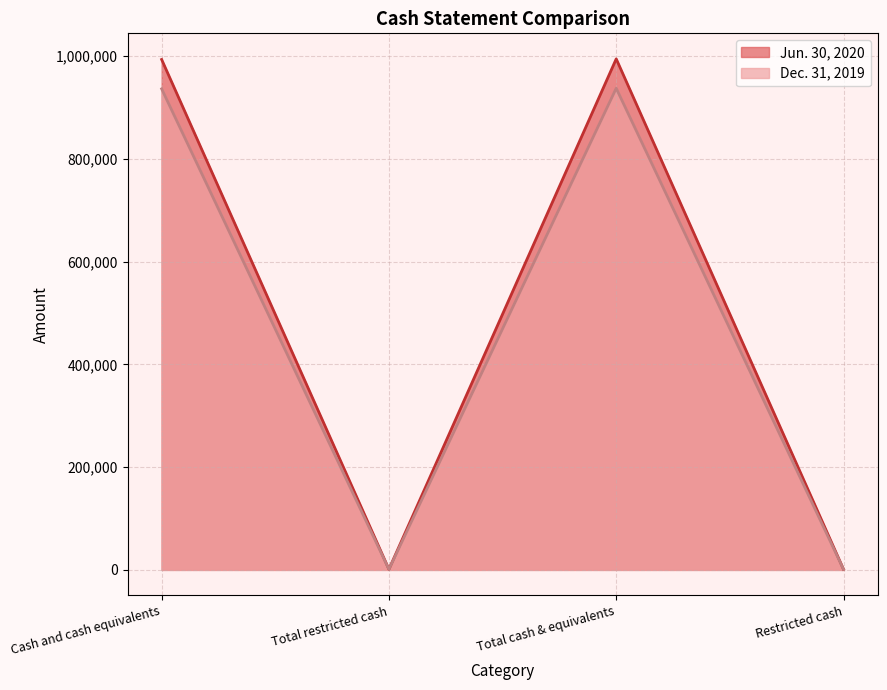

Between Cash and cash equivalents and Restricted cash, which series saw the biggest shift?

Jun. 30, 2020